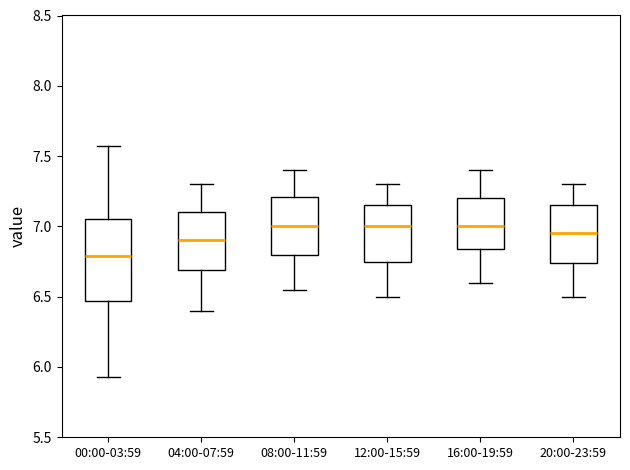

Where does the lower whisker of the box for 20:00-23:59 end on the y-axis? The values are not printed on the chart, so give them approximately, as read against the axis.

6.50